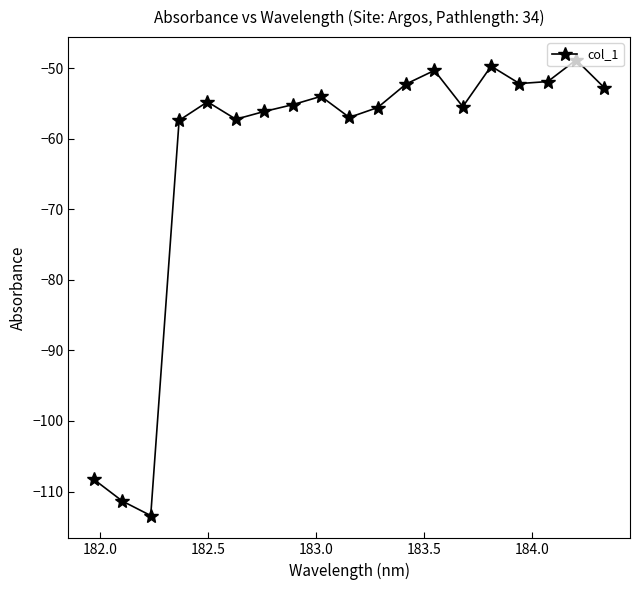

What is the greatest value displayed?

-48.8